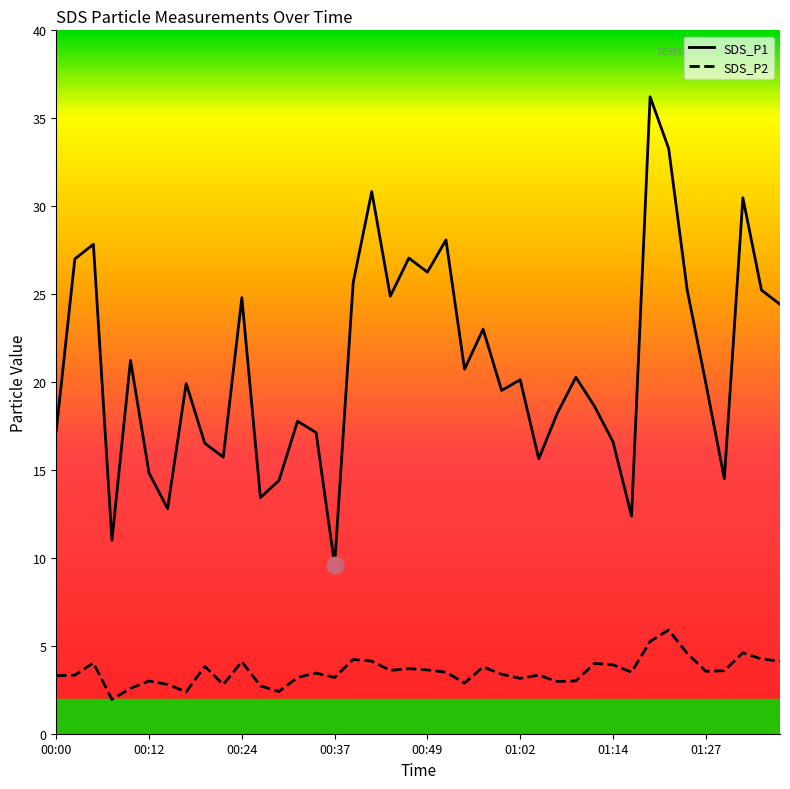

At which label does SDS_P1 first exceed 20?

00:02